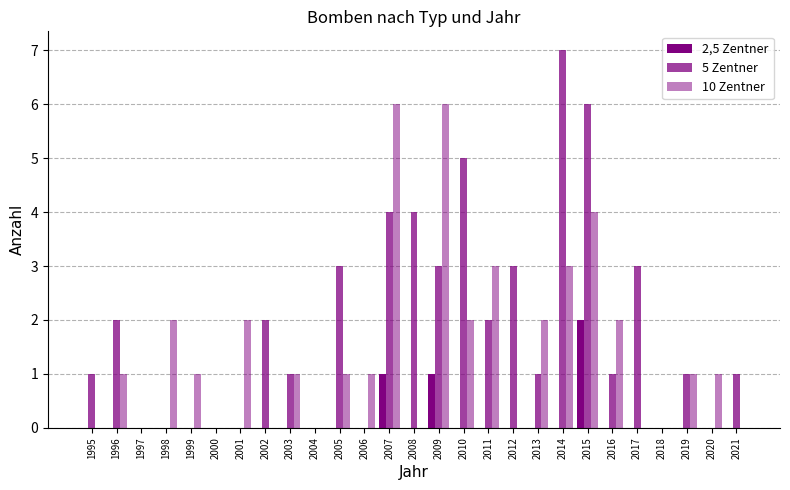

How many groups of bars are there?

27